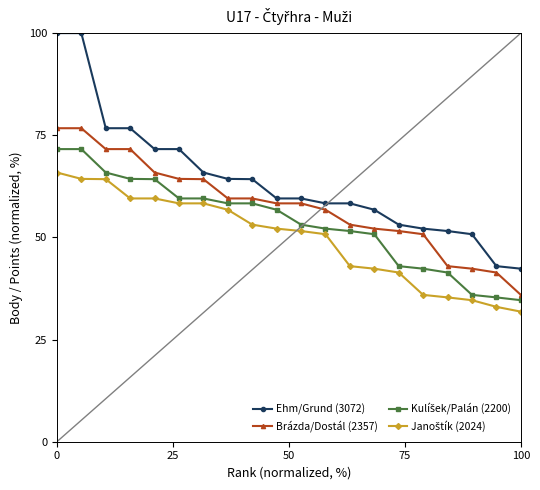

What is the difference between the second highest and second lowest values in the Brázda/Dostál (2357) series?

35.3